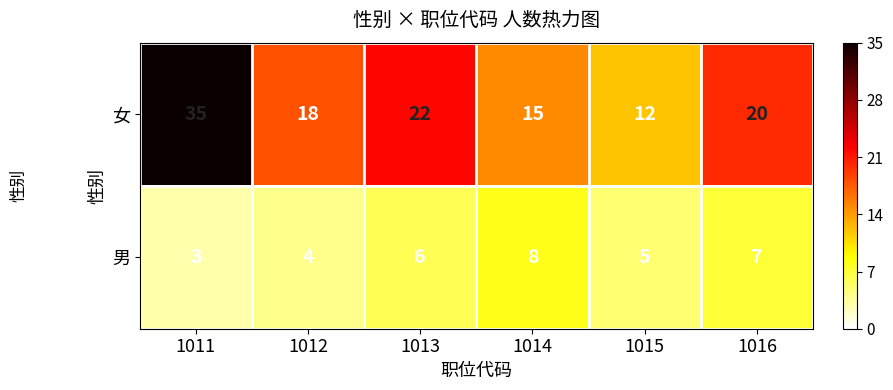

Rank the series at 1011 from lowest to highest value.

男, 女